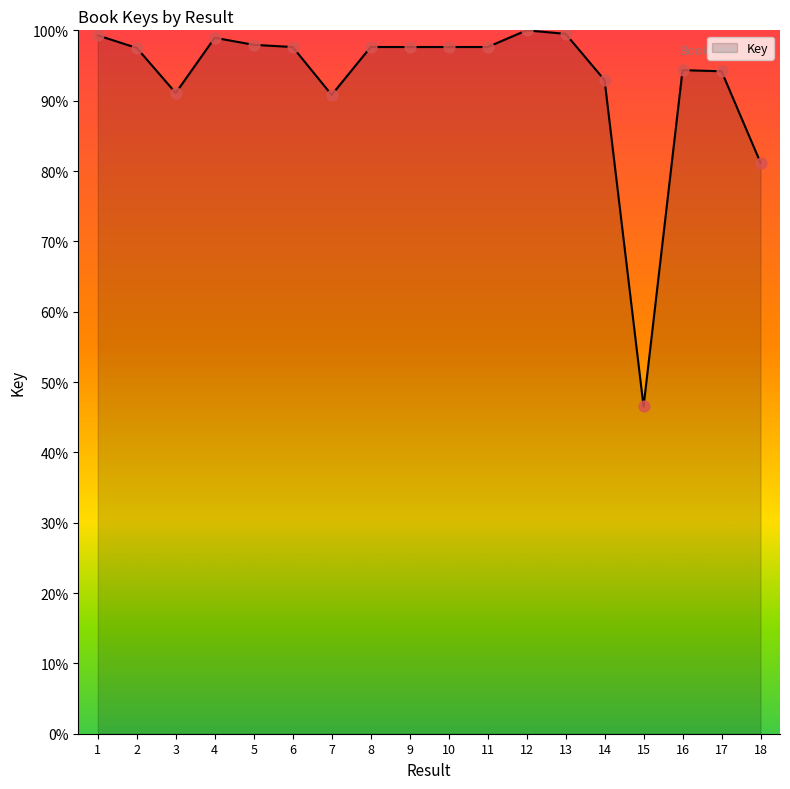

What is the change in value from 4 to 16?

-4.6